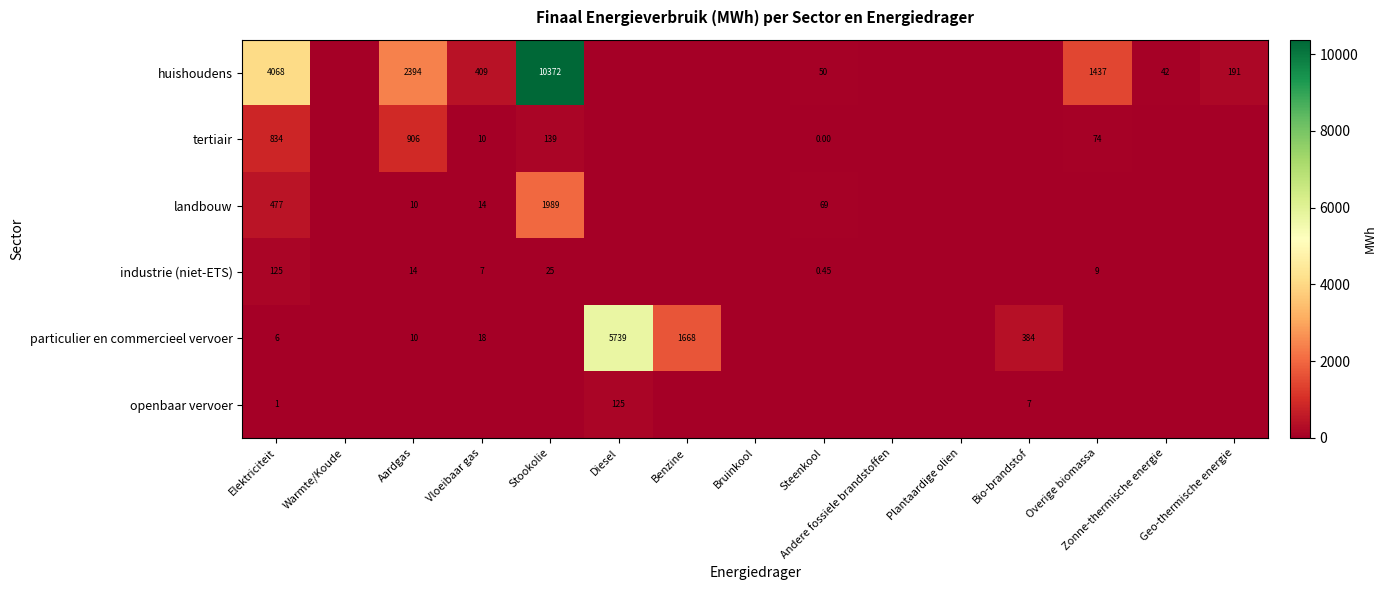

At how many categories does at least one series exceed 5903?

1